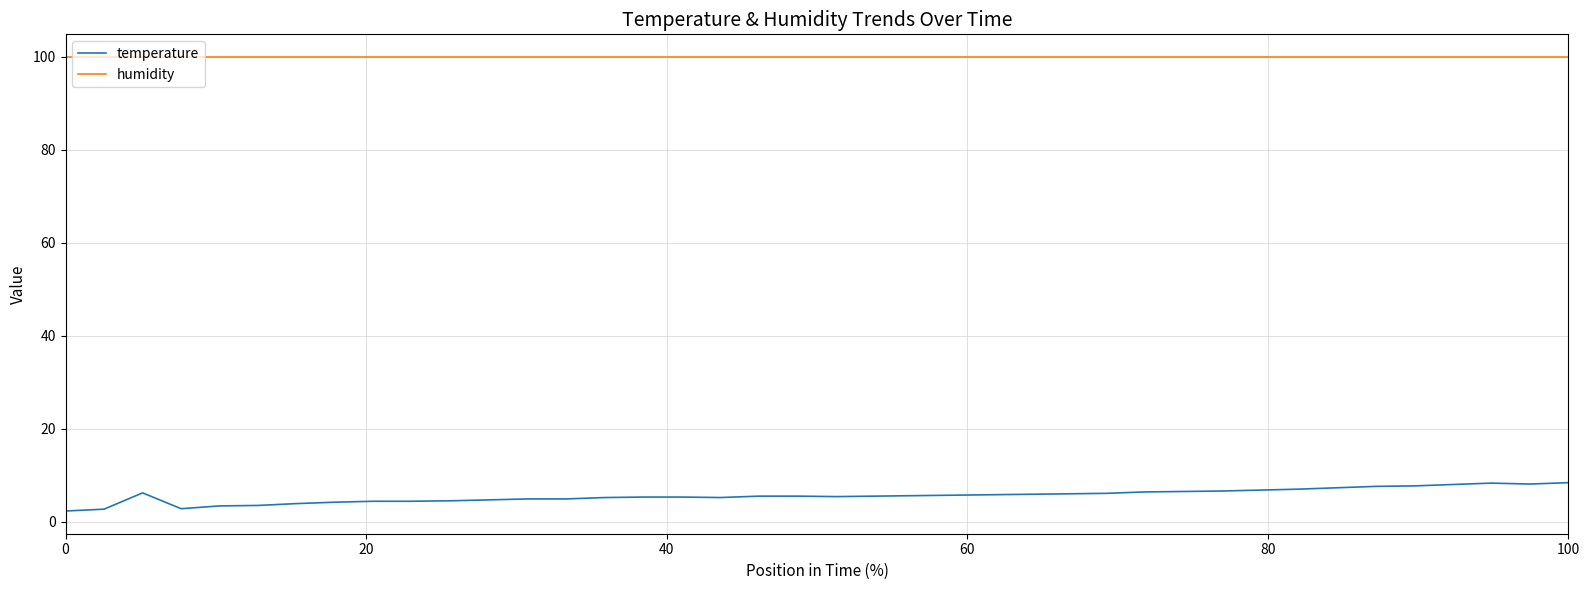

Does the chart display data point markers on the line(s)?

No